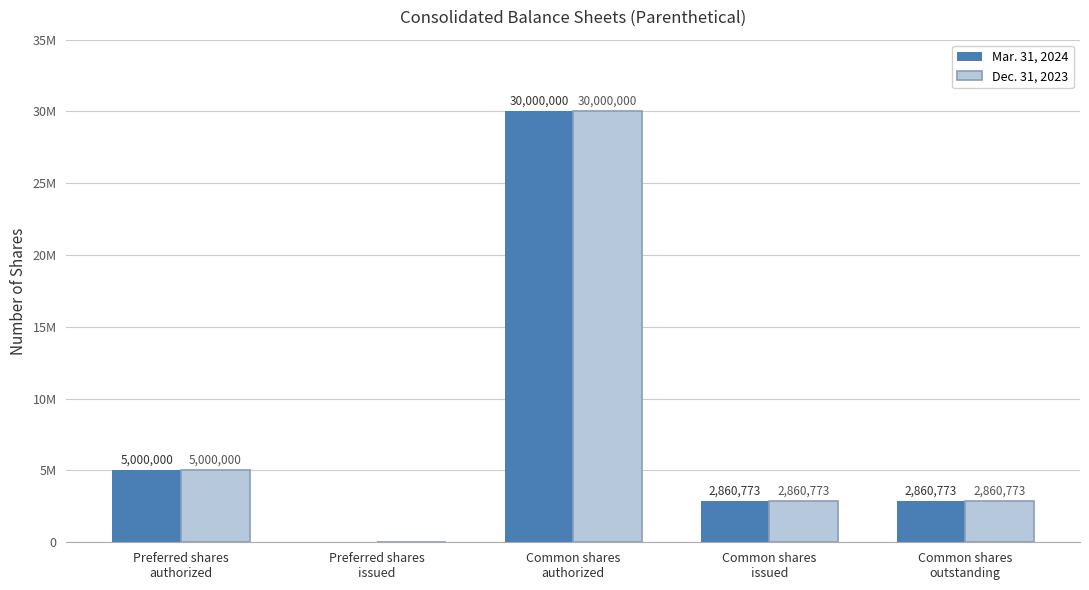

What are all the series names shown in the legend?

Mar. 31, 2024, Dec. 31, 2023